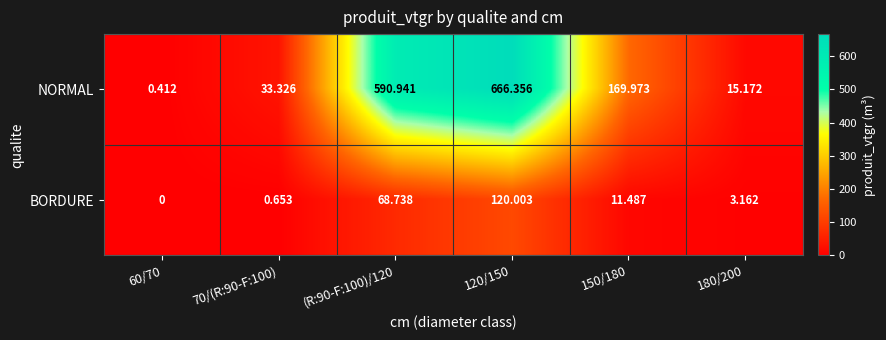

List the series in order of their peak value, highest first.

NORMAL, BORDURE